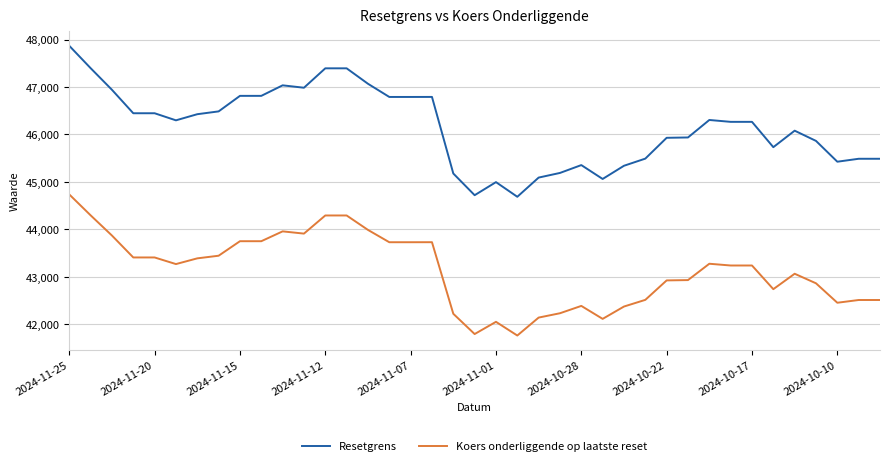

Which series has the largest total across all categories?

Resetgrens